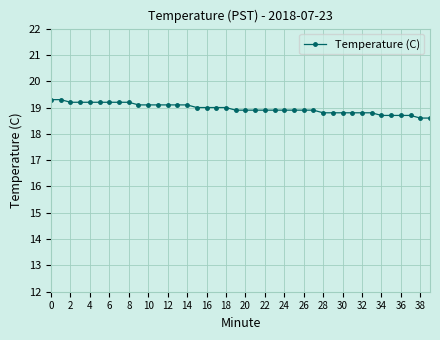

What is the value of the 36th point from the left?

18.7